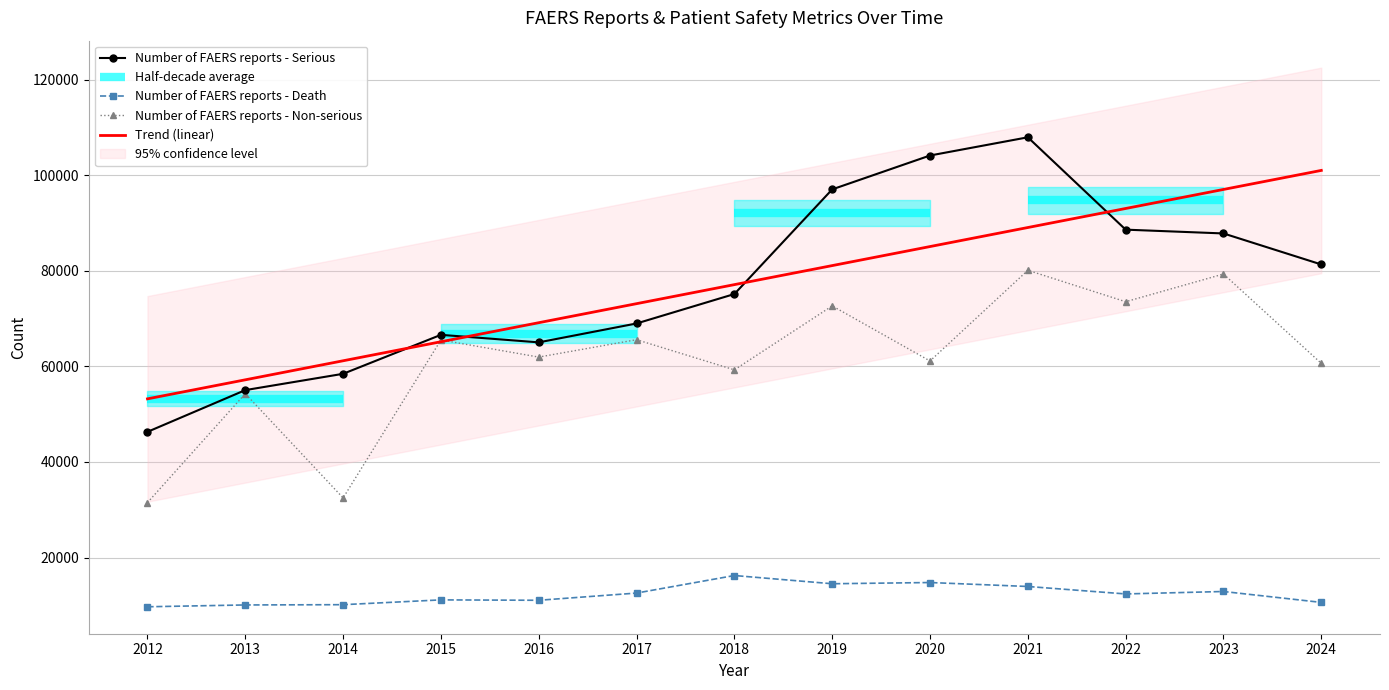

Where is Number of FAERS reports - Serious nearest to the value 77109?

2018